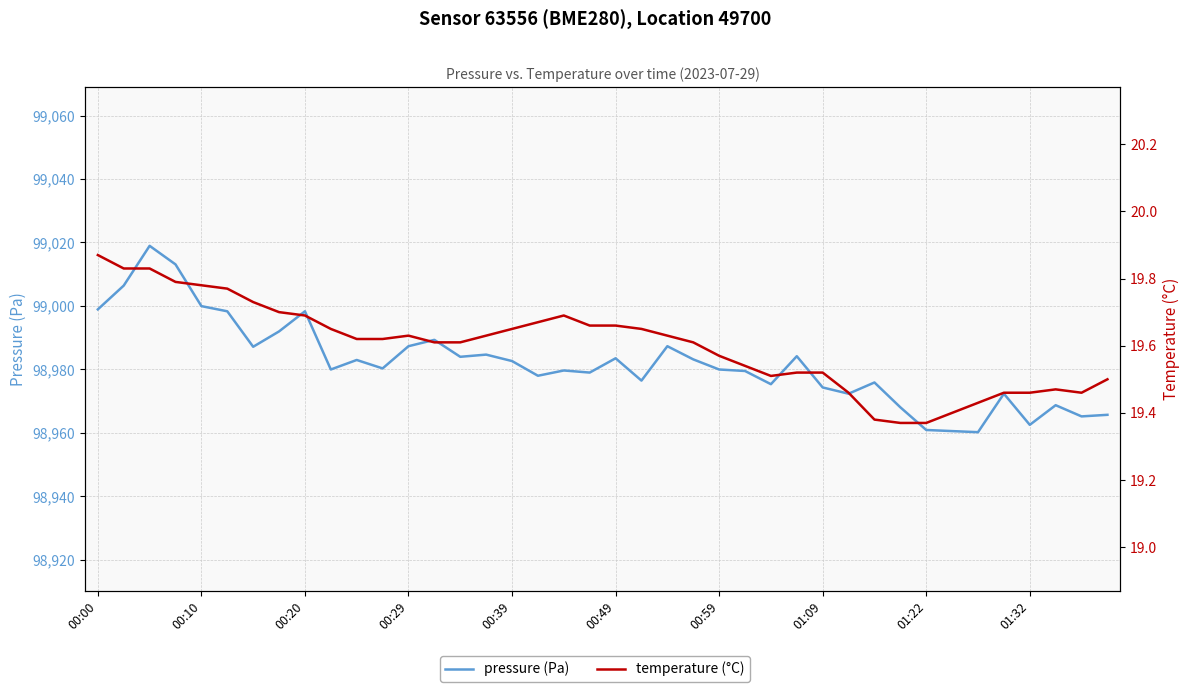

Between 21 and 37, which series saw the biggest shift?

pressure (Pa)